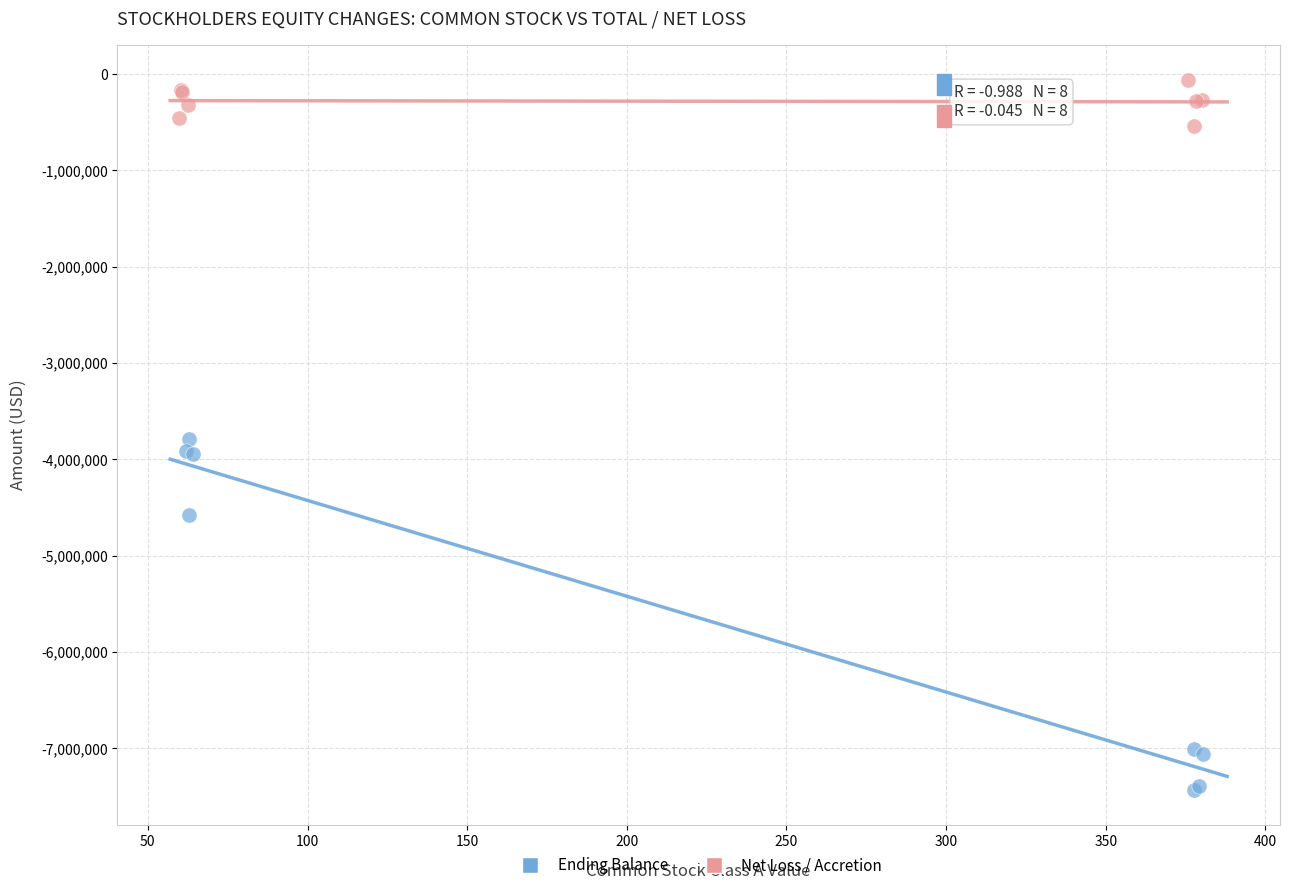

Which series reaches the minimum Y coordinate?

Ending Balance